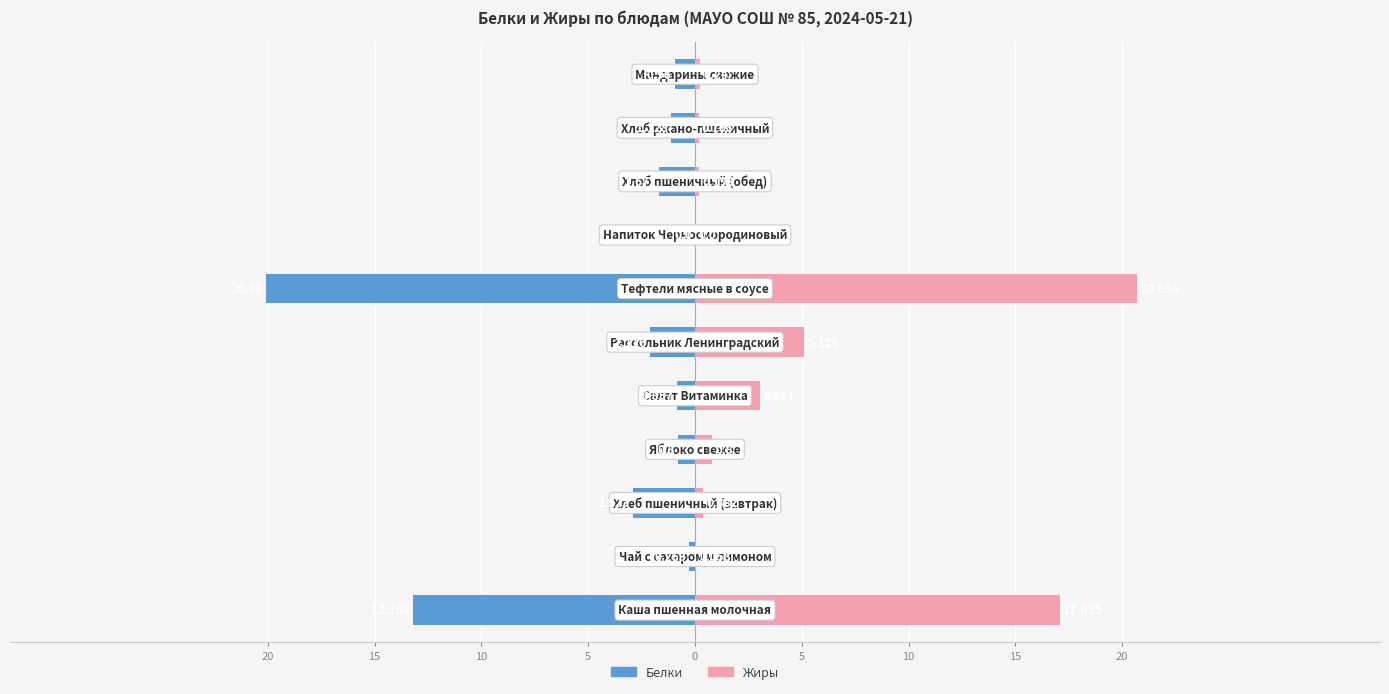

What is the difference between the maximum and minimum values in the Жиры series?

20.7